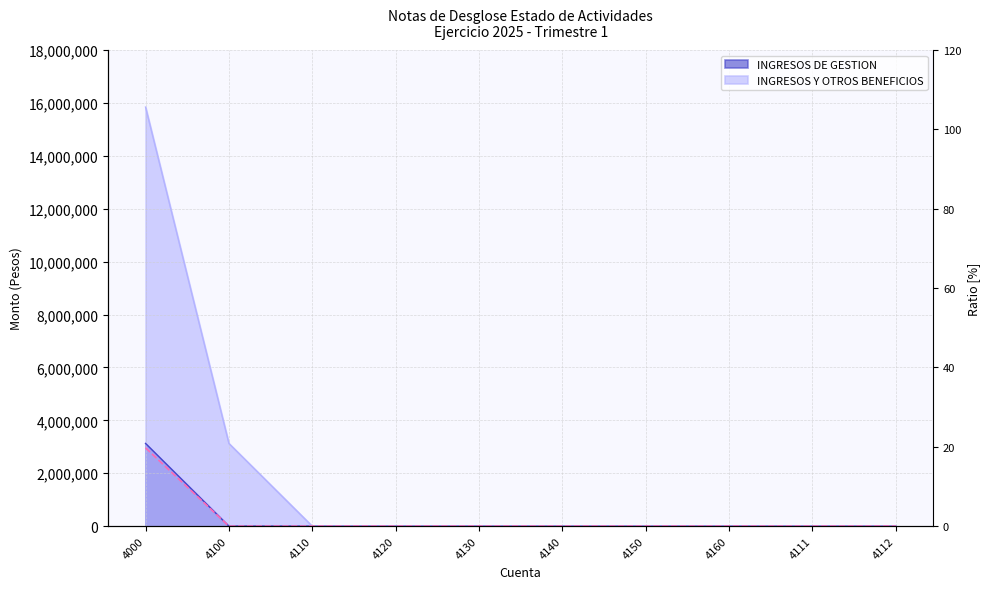

At which label is the value closest to 9?

4100